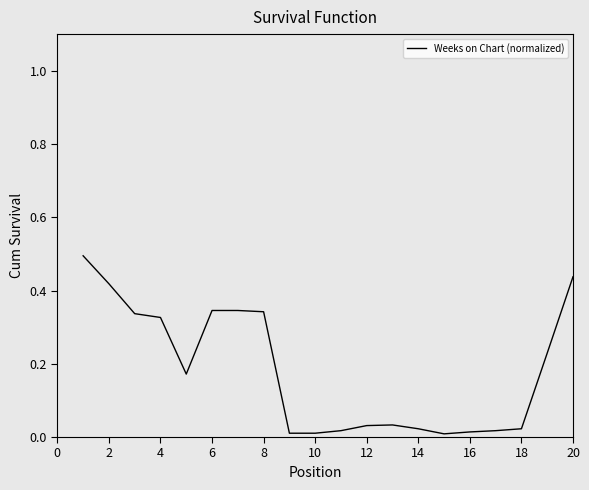

What is the maximum value shown in the chart?

0.5